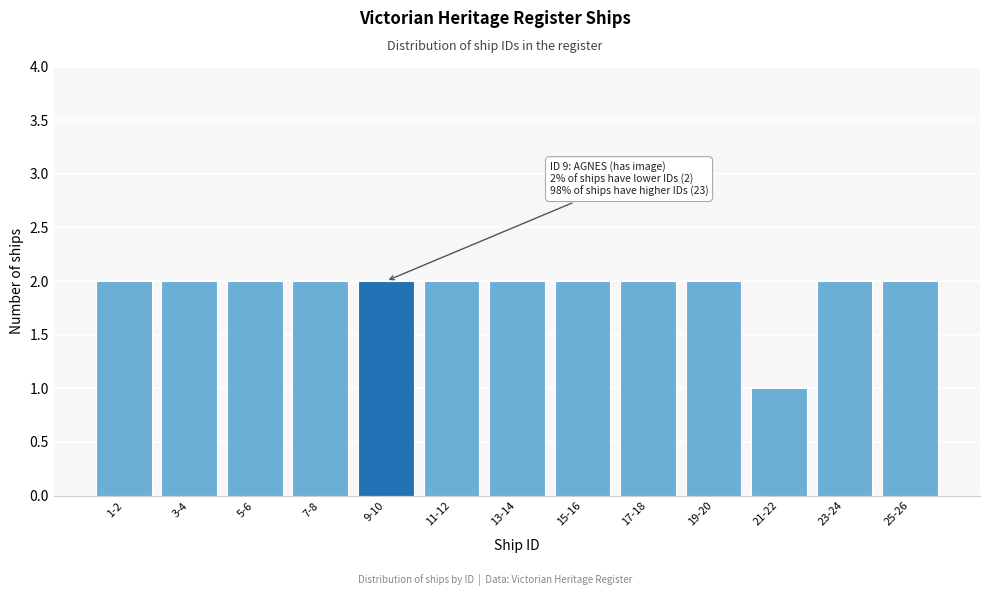

Reading right to left, extract all data points from this chart.

2	2	1	2	2	2	2	2	2	2	2	2	2